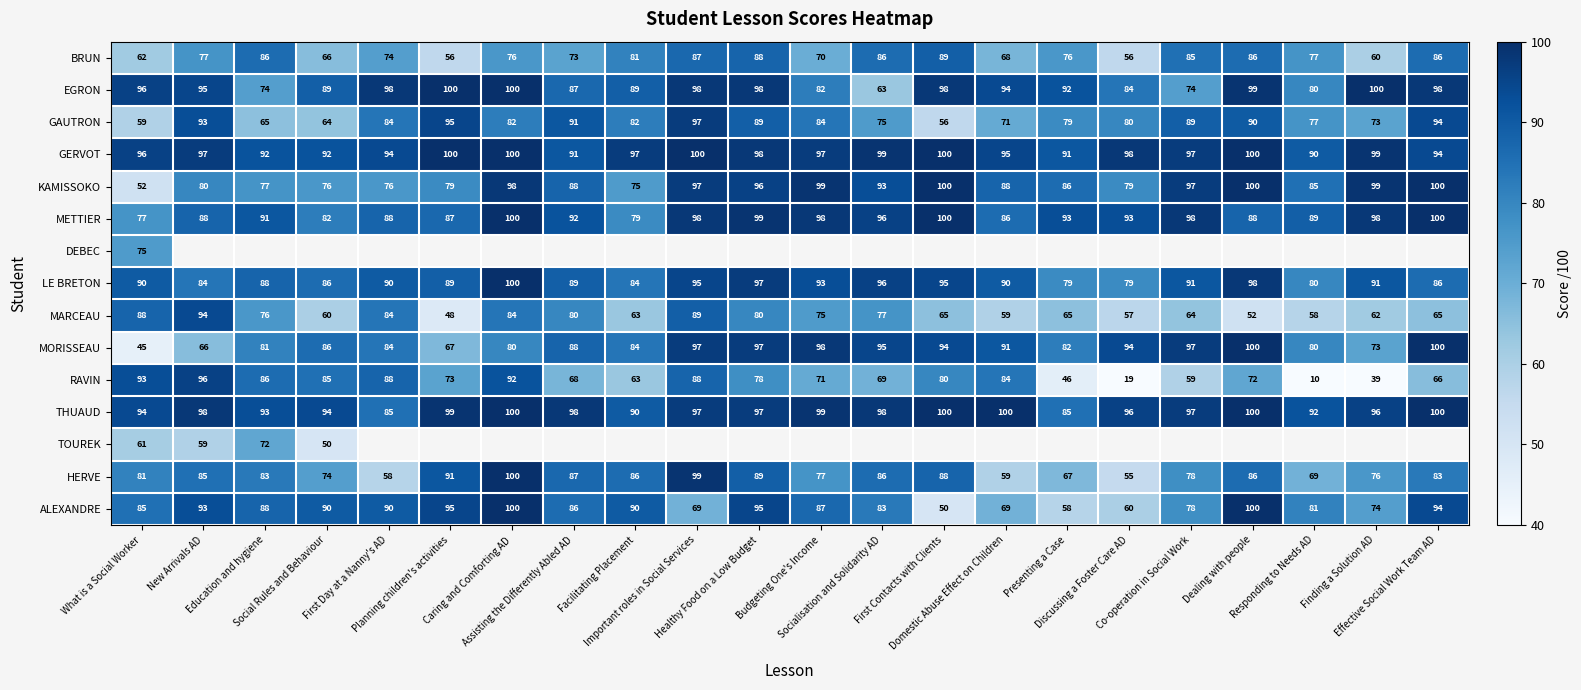

How many values in the METTIER series exceed 93?

9